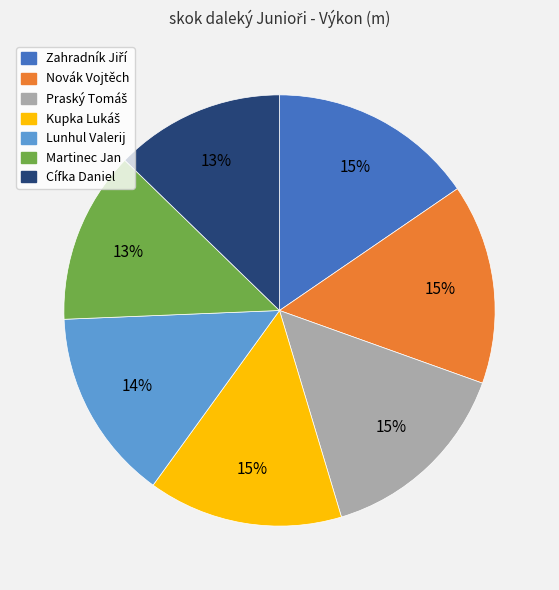

What percentage is the Lunhul Valerij slice, to the nearest percent?

14%